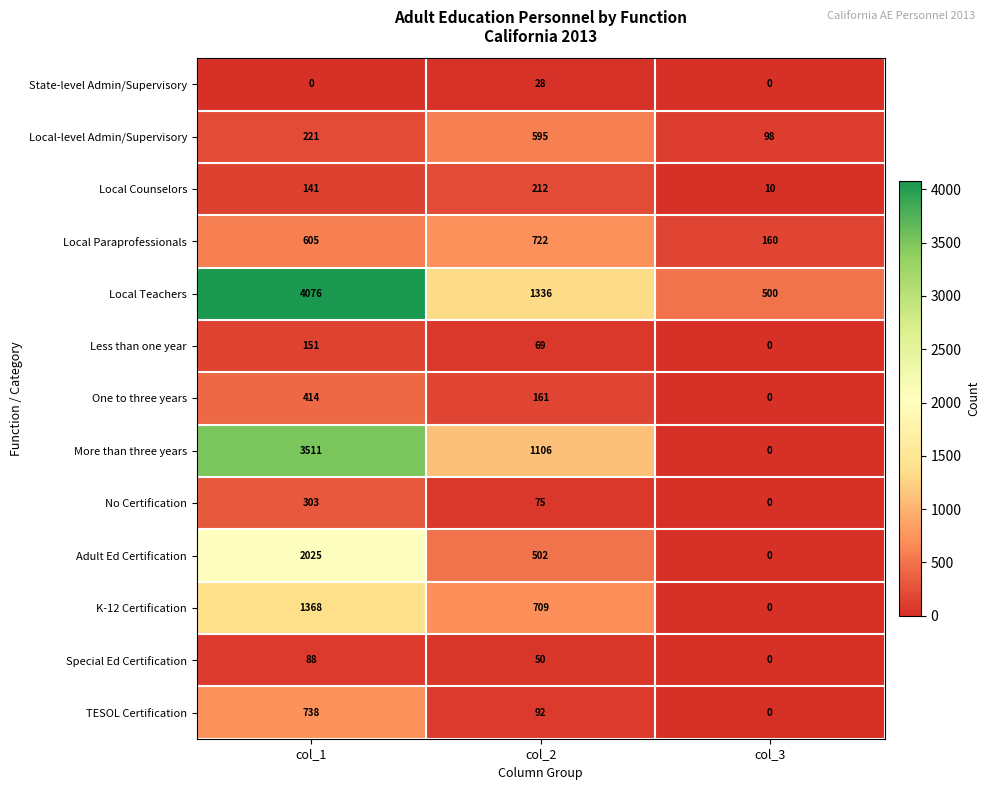

Count the State-level Admin/Supervisory values in the range 0 to 28.

3